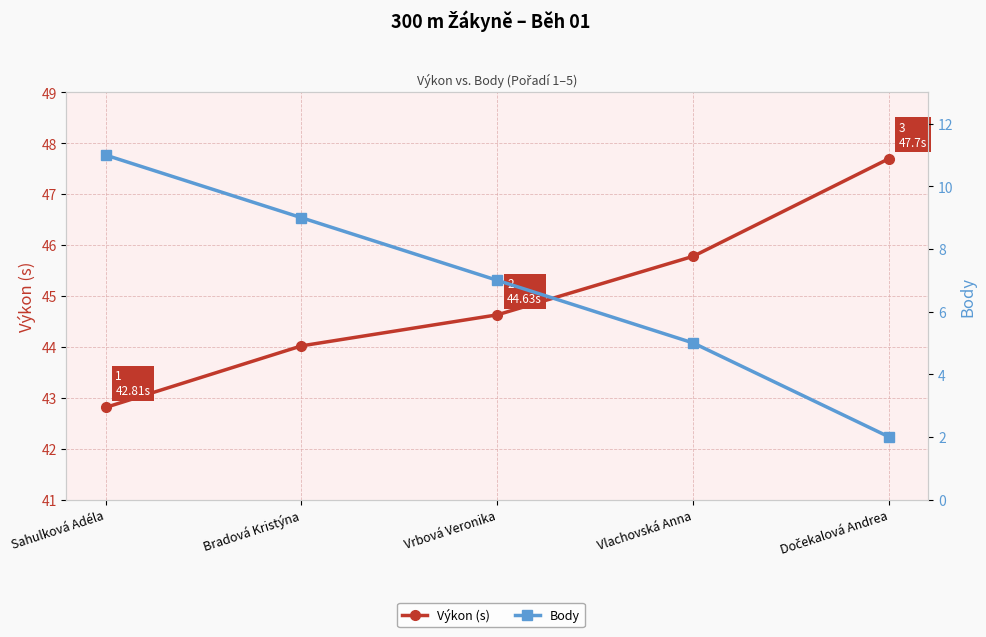

What is the label of the 5th point from the right?

Sahulková Adéla